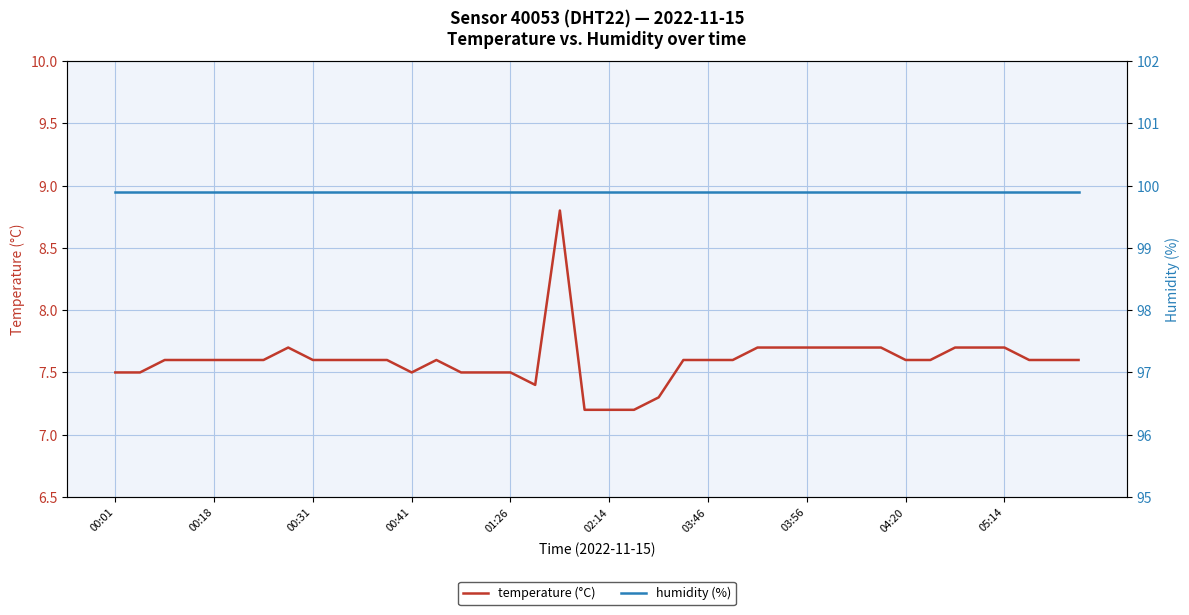

What is the minimum value for temperature (°C)?

7.2